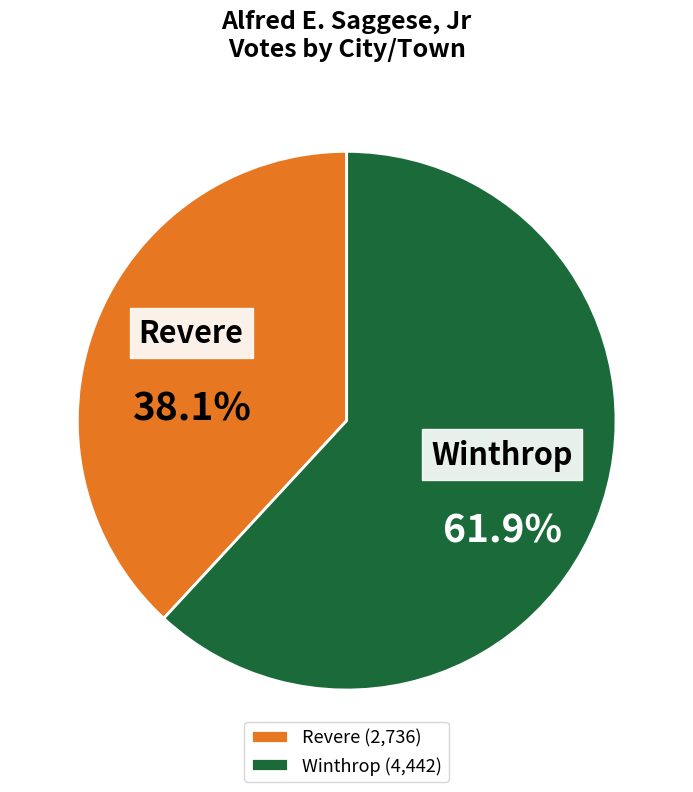

What percentage is the Revere slice, to the nearest percent?

38%